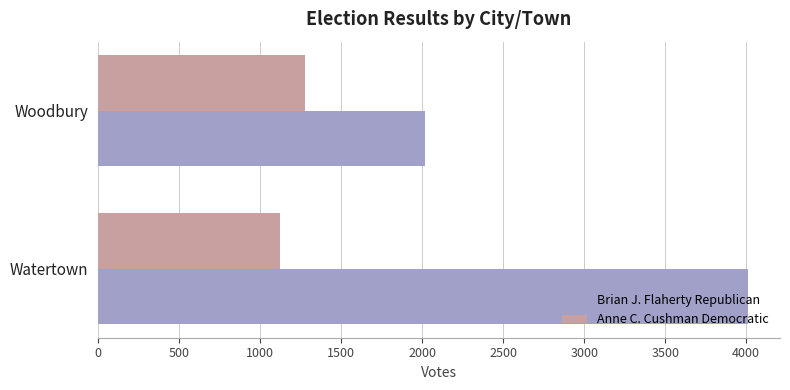

List the series in order of their peak value, highest first.

Brian J. Flaherty Republican, Anne C. Cushman Democratic